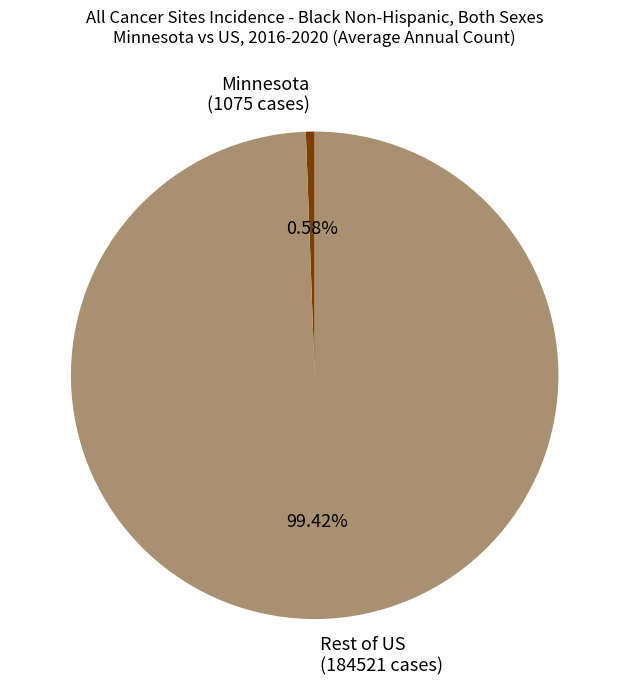

Between Minnesota (1075 cases) and Rest of US (184521 cases), which is larger?

Rest of US (184521 cases)